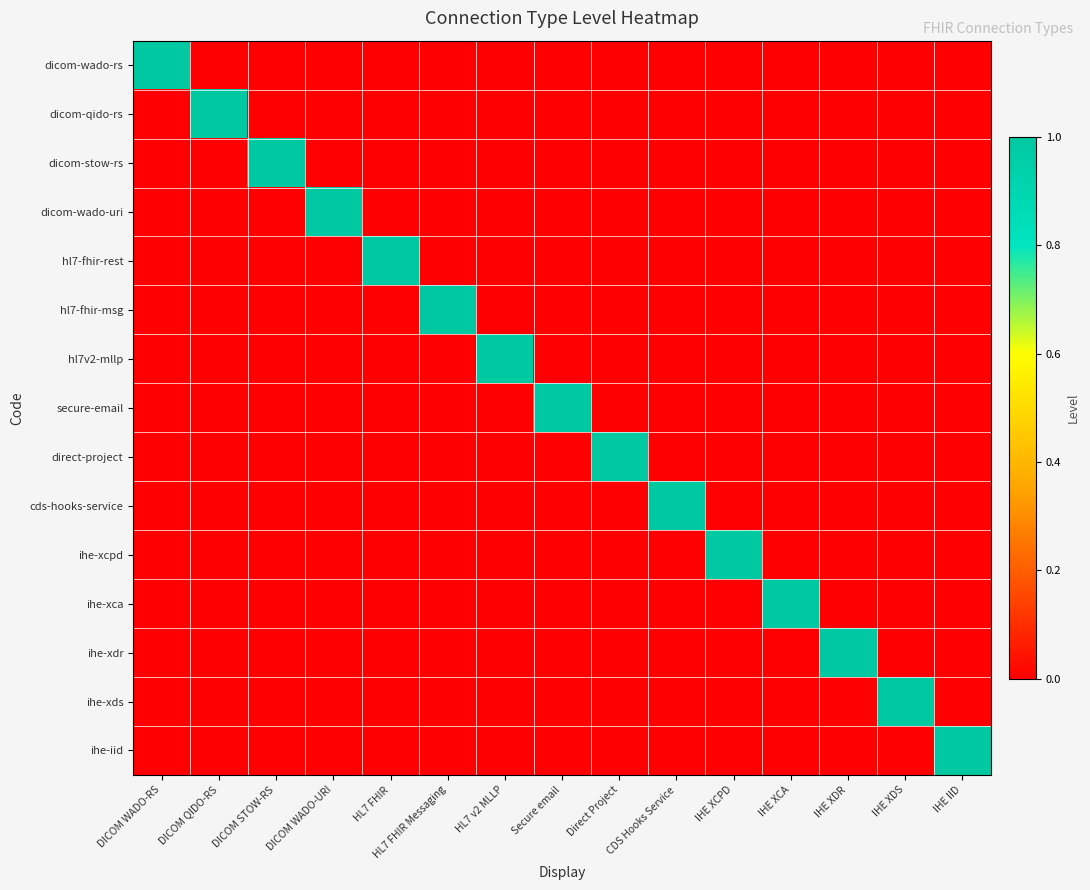

Which has a higher value, Secure email or Direct Project?

Secure email